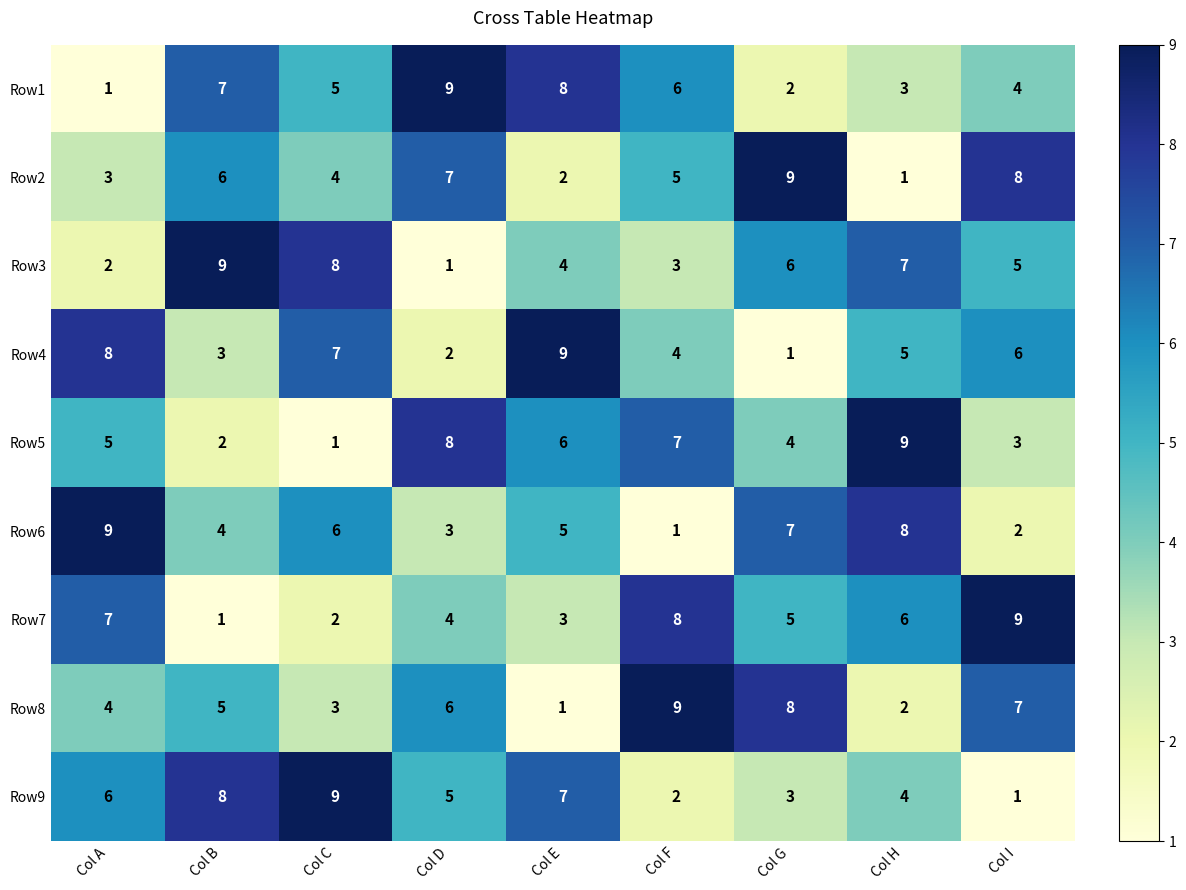

At how many categories does at least one series exceed 4?

9